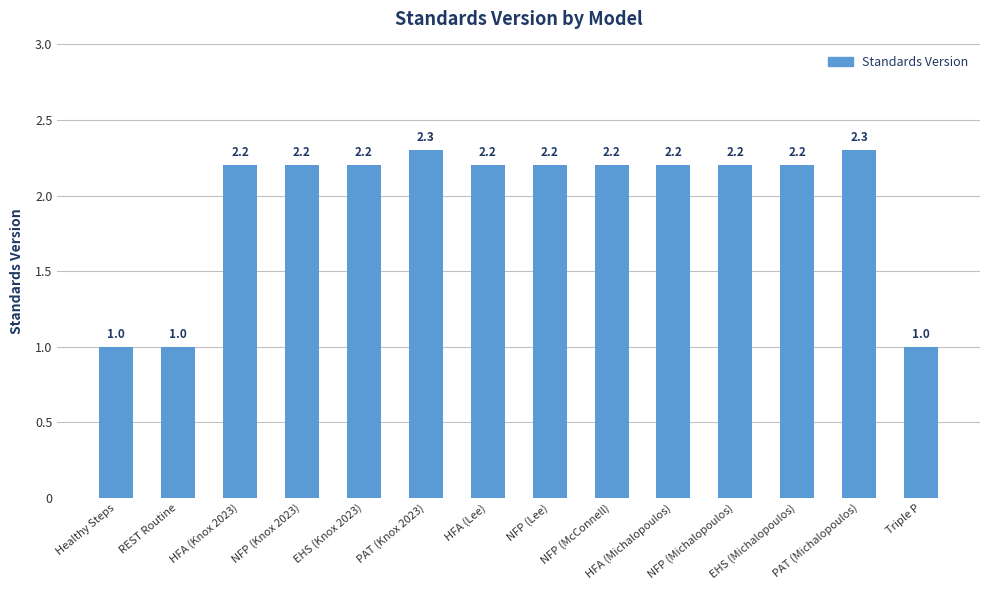

What is the label of the 3rd bar from the right?

EHS (Michalopoulos)